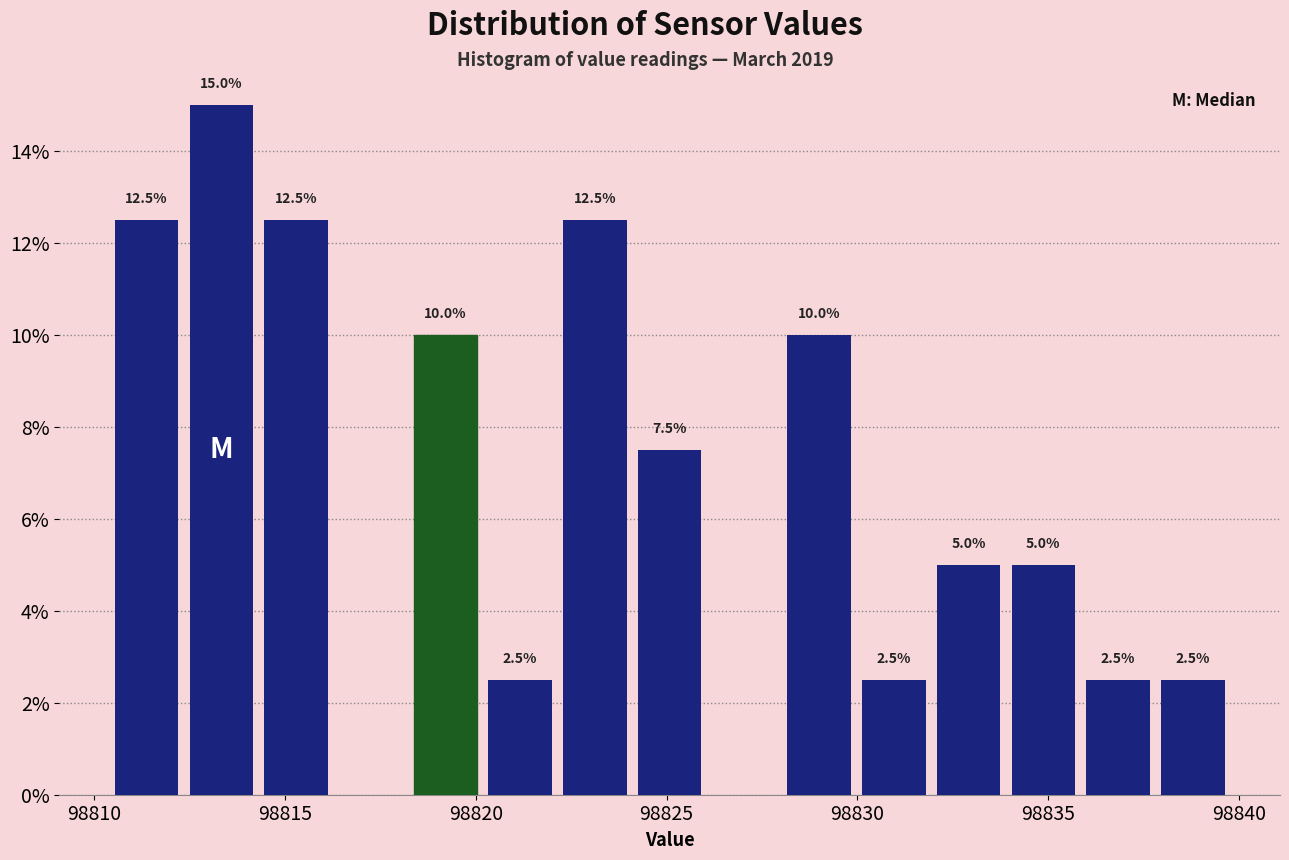

Read against the x-axis, roughly where is the centre of the tallest bar?

98813.5